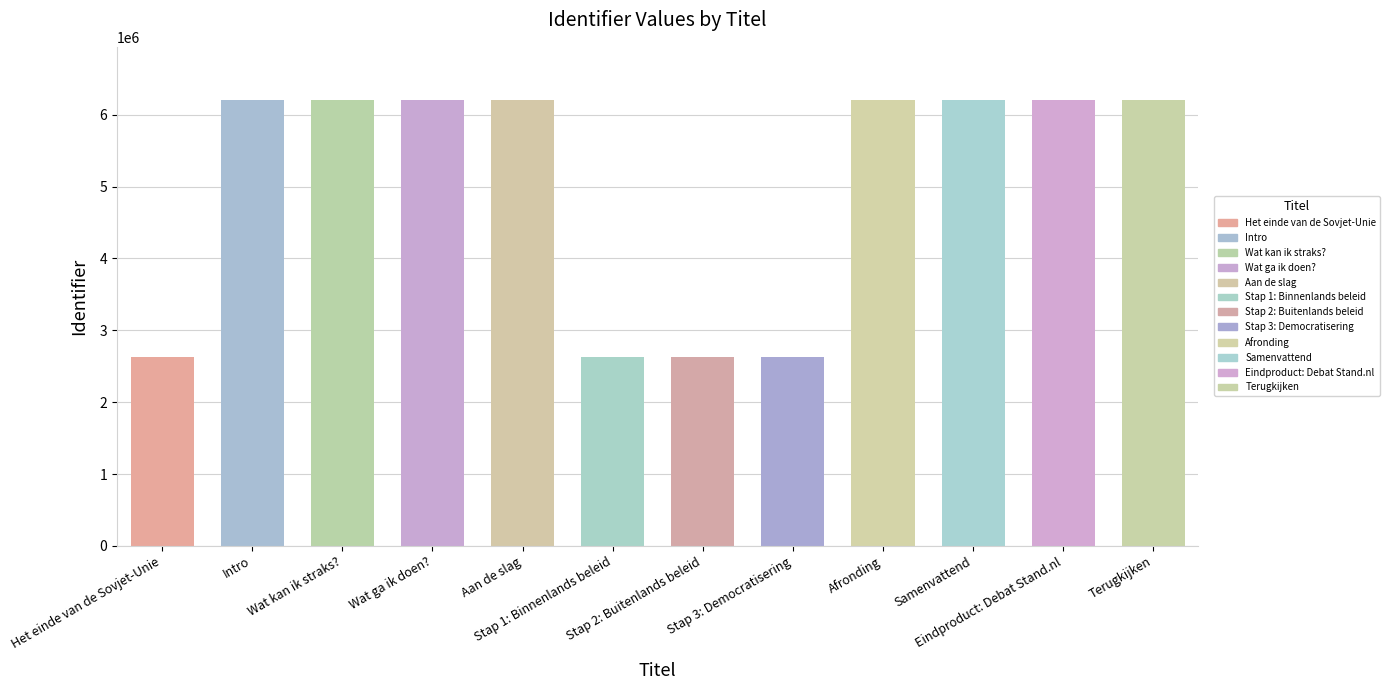

What is the minimum value shown in the chart?

2622817